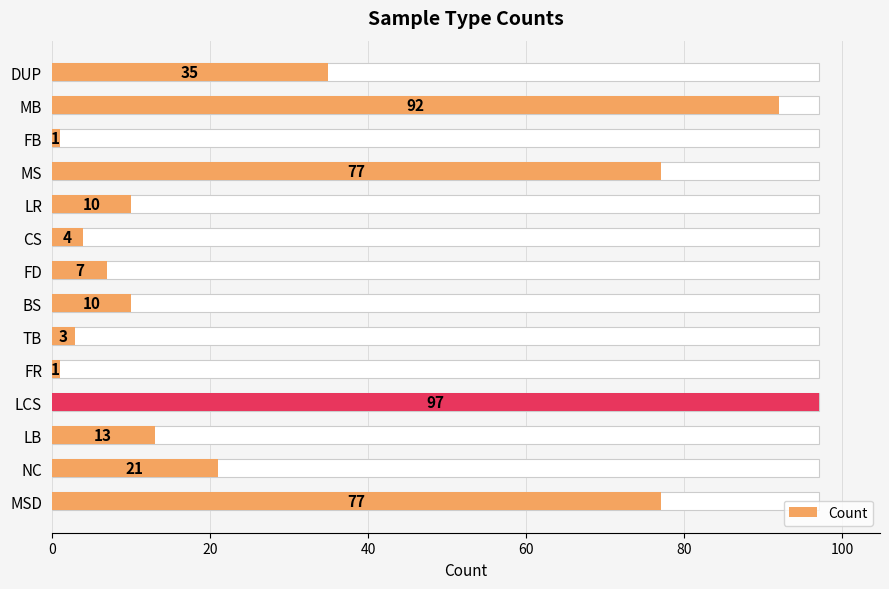

What is the greatest value displayed?

97